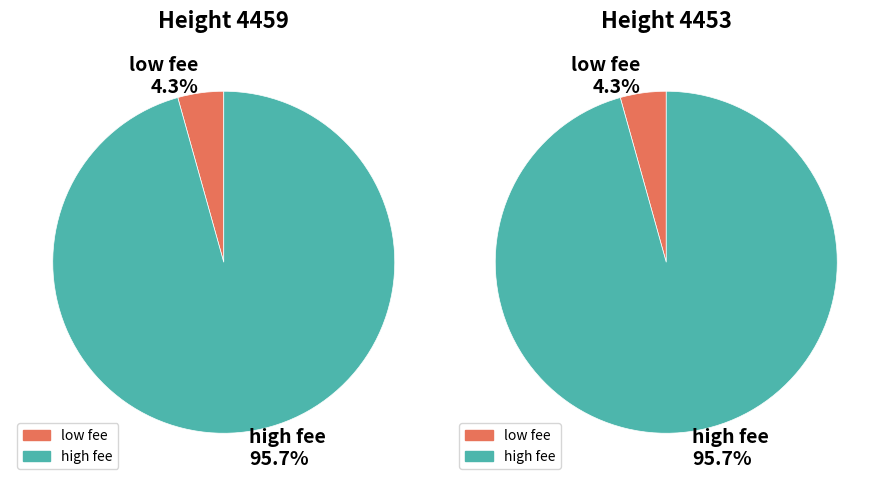

Combined, what portion of the pie is 4453 and 4459?

100.0%